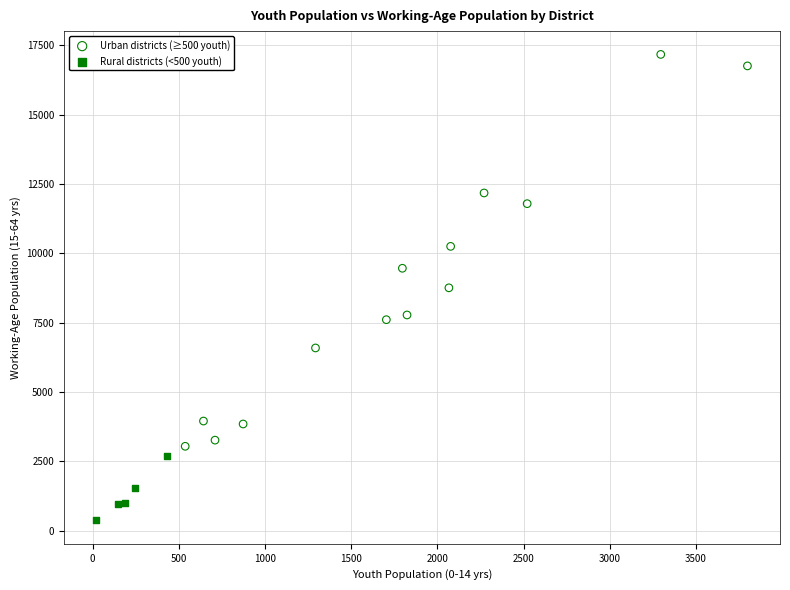

Which series has the widest spread of Y values?

Urban districts (≥500 youth)